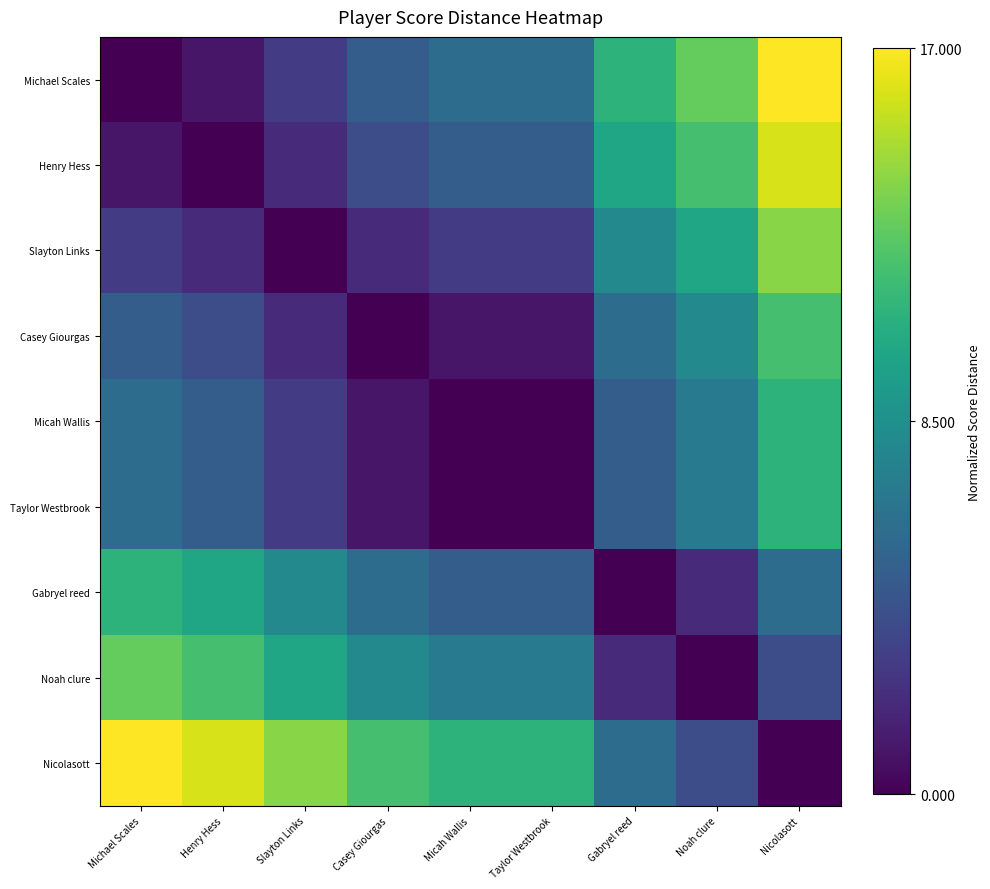

Reading left to right, extract all data points from this chart.

Michael Scales: Michael Scales=0.0	Henry Hess=0.1	Slayton Links=0.2	Casey Giourgas=0.3	Micah Wallis=0.4	Taylor Westbrook=0.4	Gabryel reed=0.6	Noah clure=0.8	Nicolasott=1.0
Henry Hess: Michael Scales=0.1	Henry Hess=0.0	Slayton Links=0.1	Casey Giourgas=0.2	Micah Wallis=0.3	Taylor Westbrook=0.3	Gabryel reed=0.6	Noah clure=0.7	Nicolasott=0.9
Slayton Links: Michael Scales=0.2	Henry Hess=0.1	Slayton Links=0.0	Casey Giourgas=0.1	Micah Wallis=0.2	Taylor Westbrook=0.2	Gabryel reed=0.5	Noah clure=0.6	Nicolasott=0.8
Casey Giourgas: Michael Scales=0.3	Henry Hess=0.2	Slayton Links=0.1	Casey Giourgas=0.0	Micah Wallis=0.1	Taylor Westbrook=0.1	Gabryel reed=0.4	Noah clure=0.5	Nicolasott=0.7
Micah Wallis: Michael Scales=0.4	Henry Hess=0.3	Slayton Links=0.2	Casey Giourgas=0.1	Micah Wallis=0.0	Taylor Westbrook=0.0	Gabryel reed=0.3	Noah clure=0.4	Nicolasott=0.6
Taylor Westbrook: Michael Scales=0.4	Henry Hess=0.3	Slayton Links=0.2	Casey Giourgas=0.1	Micah Wallis=0.0	Taylor Westbrook=0.0	Gabryel reed=0.3	Noah clure=0.4	Nicolasott=0.6
Gabryel reed: Michael Scales=0.6	Henry Hess=0.6	Slayton Links=0.5	Casey Giourgas=0.4	Micah Wallis=0.3	Taylor Westbrook=0.3	Gabryel reed=0.0	Noah clure=0.1	Nicolasott=0.4
Noah clure: Michael Scales=0.8	Henry Hess=0.7	Slayton Links=0.6	Casey Giourgas=0.5	Micah Wallis=0.4	Taylor Westbrook=0.4	Gabryel reed=0.1	Noah clure=0.0	Nicolasott=0.2
Nicolasott: Michael Scales=1.0	Henry Hess=0.9	Slayton Links=0.8	Casey Giourgas=0.7	Micah Wallis=0.6	Taylor Westbrook=0.6	Gabryel reed=0.4	Noah clure=0.2	Nicolasott=0.0